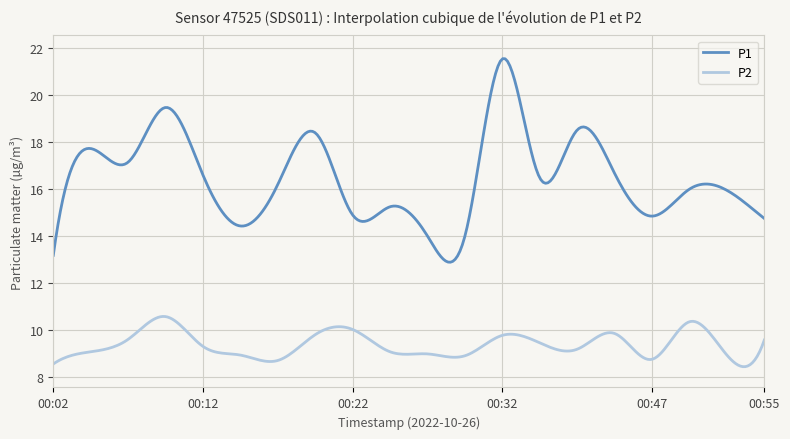

List the series in order of their peak value, highest first.

P1, P2